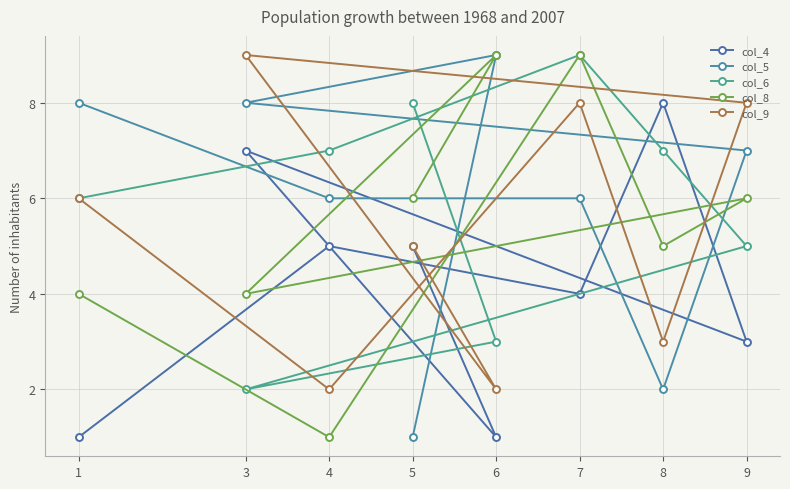

Rank the categories by col_9 value from lowest to highest.

4, 6, 8, 5, 1, 7, 9, 3